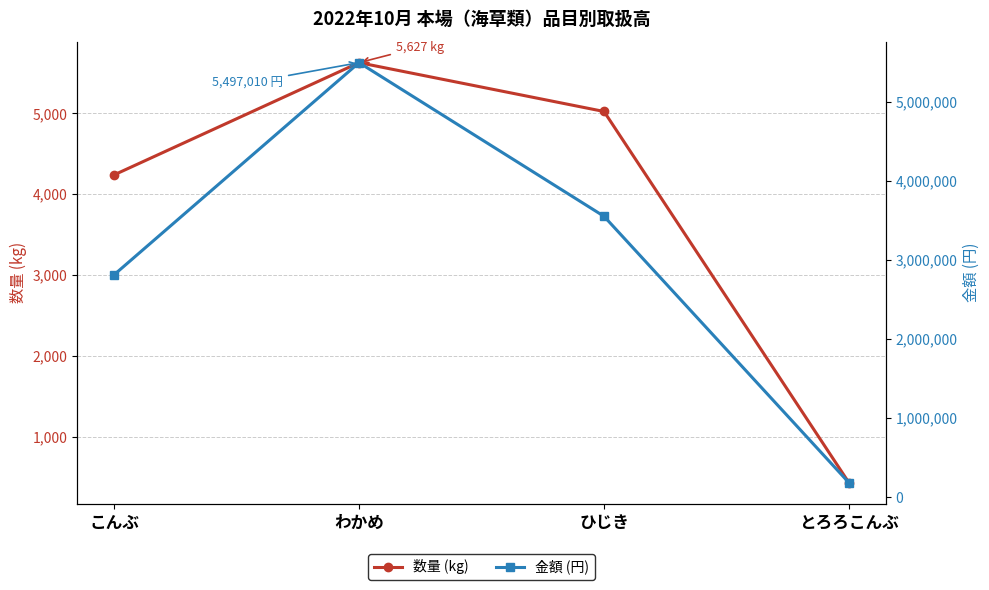

Read the 数量 (kg) value at とろろこんぶ, to the nearest 100.

400